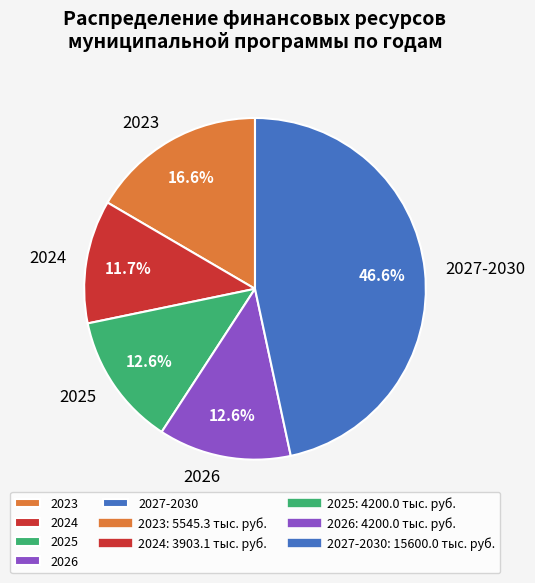

Count the number of slices in the pie.

5